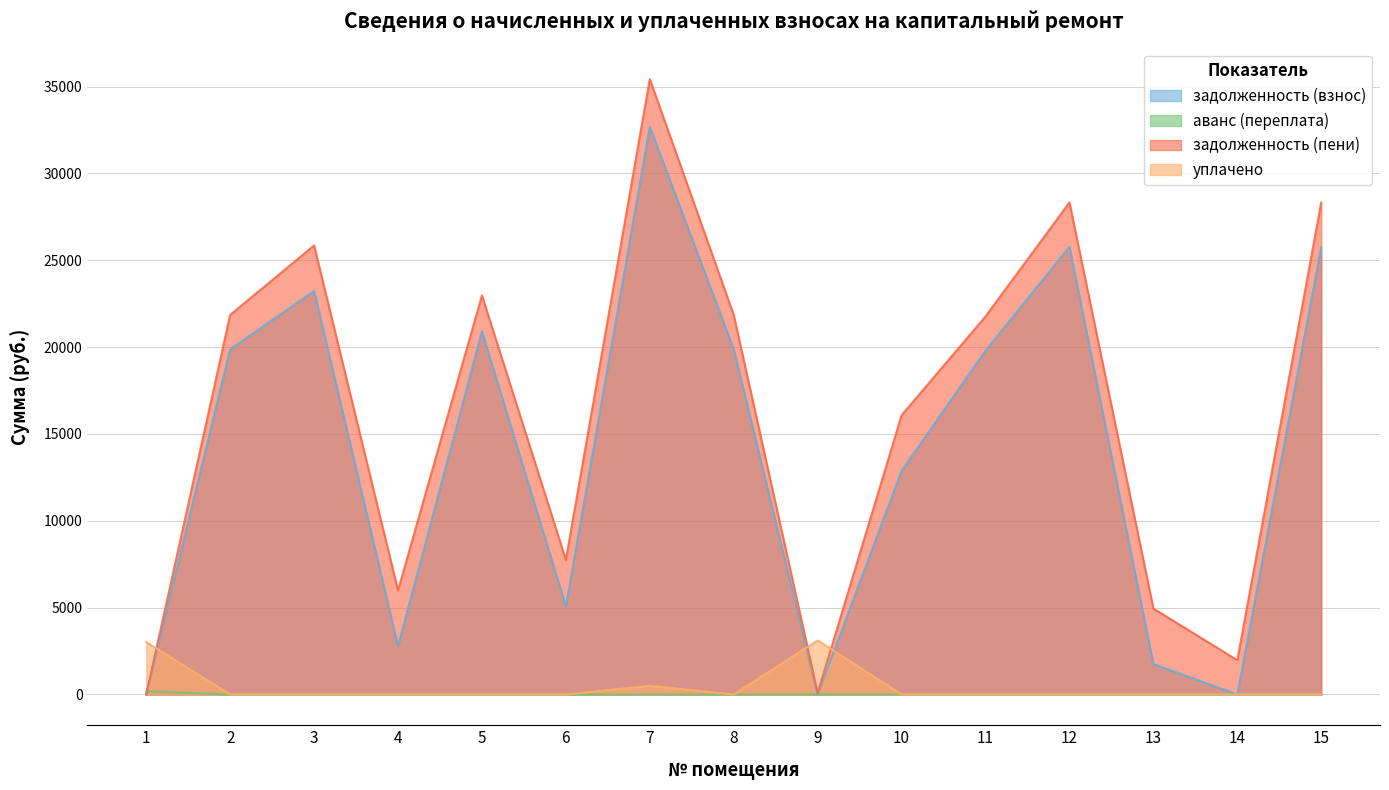

Reading left to right, list all the values displayed in this chart.

задолженность (взнос): 1=0.0	2=19879.7	3=23231.4	4=2789.6	5=20901.1	6=5071.3	7=32687.5	8=19879.7	9=0.0	10=12880.1	11=19801.2	12=25772.9	13=1751.3	14=0.0	15=25772.9
аванс (переплата): 1=183.7	2=0.0	3=0.0	4=0.0	5=0.0	6=0.0	7=0.0	8=0.0	9=0.0	10=0.0	11=0.0	12=0.0	13=0.0	14=1.4	15=0.0
задолженность (пени): 1=0.0	2=21853.1	3=25852.2	4=5987.6	5=22975.9	6=7754.5	7=35432.3	8=21853.1	9=82.2	10=16078.1	11=21766.8	12=28331.3	13=4949.3	14=1972.0	15=28331.3
уплачено: 1=3014.3	2=0.0	3=0.0	4=0.0	5=0.0	6=0.0	7=500.0	8=0.0	9=3113.6	10=0.0	11=0.0	12=0.0	13=0.0	14=0.0	15=0.0